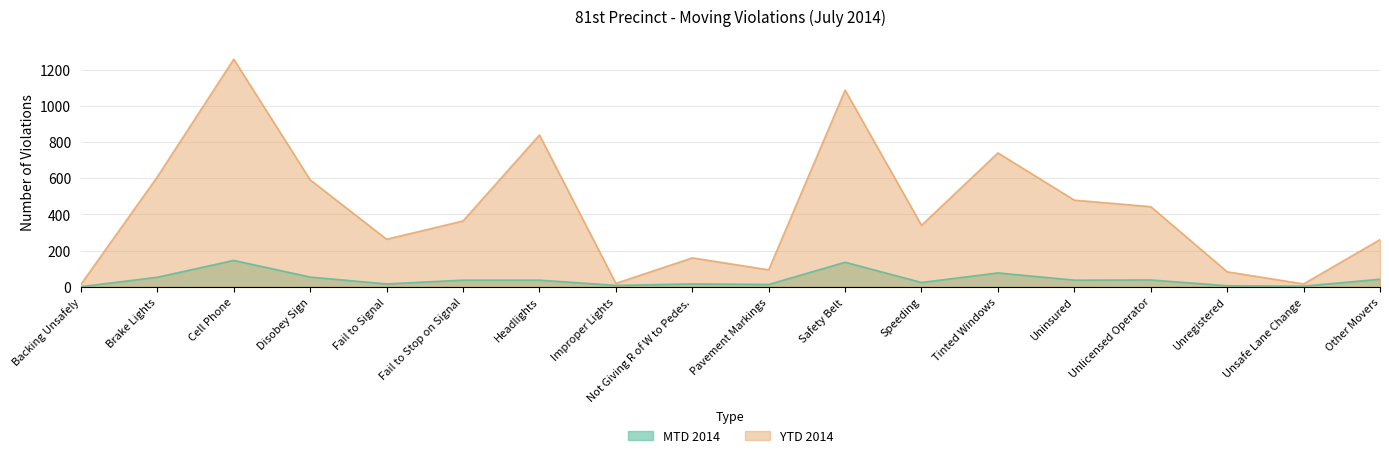

Does the chart have visible grid lines?

Yes